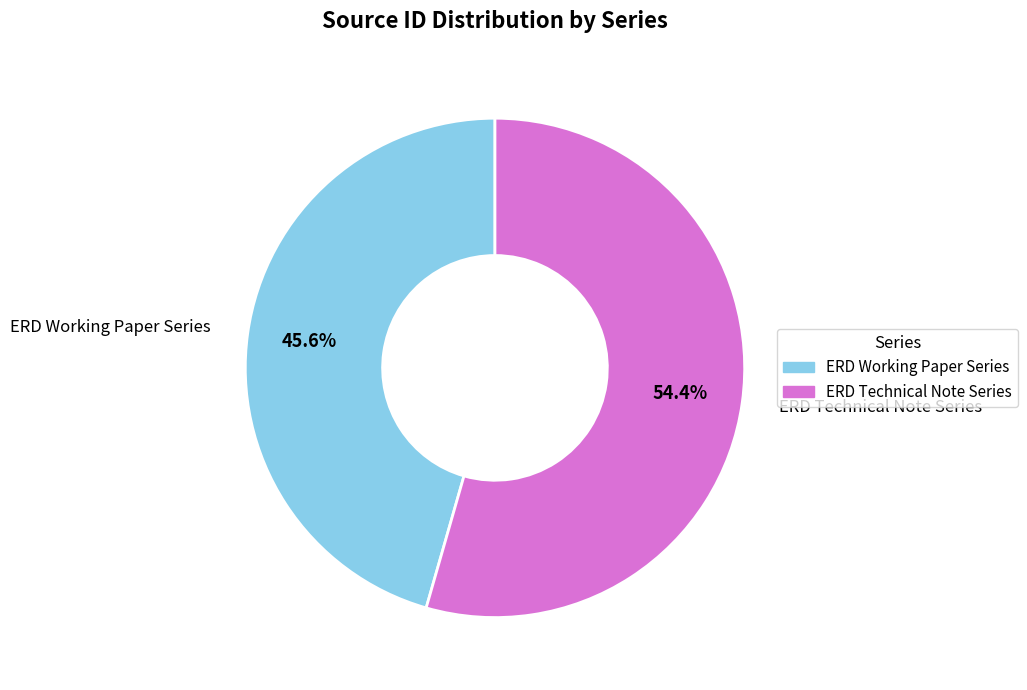

True or false: ERD Technical Note Series accounts for 49% of the total.

False